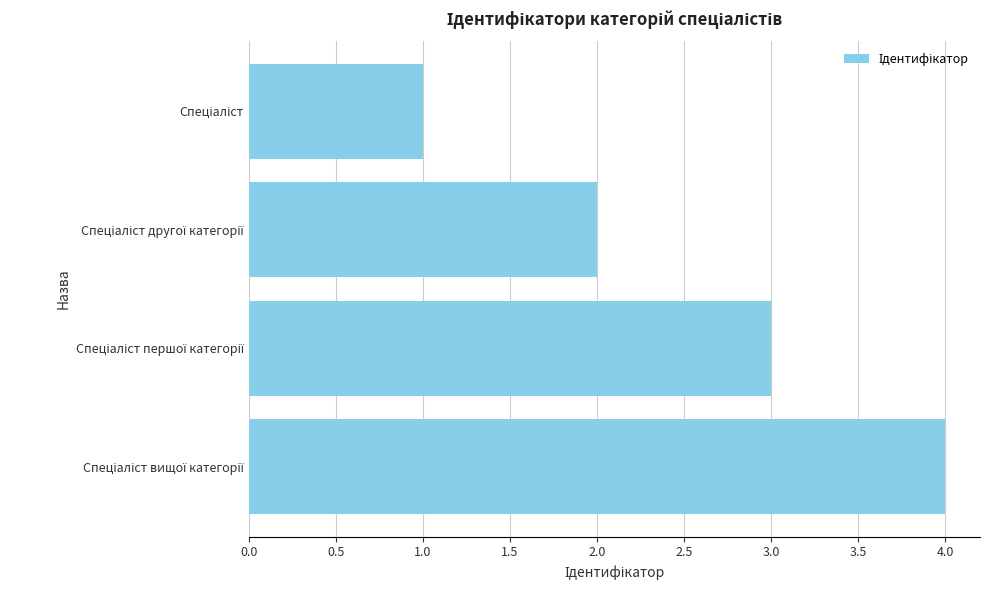

What is the sum of all values?

10